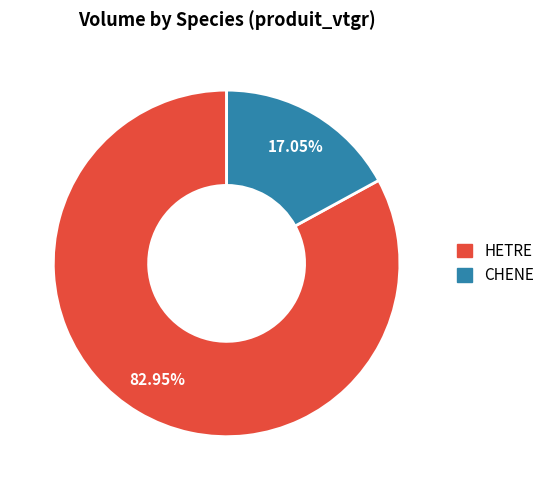

Is there a majority slice in this chart?

Yes